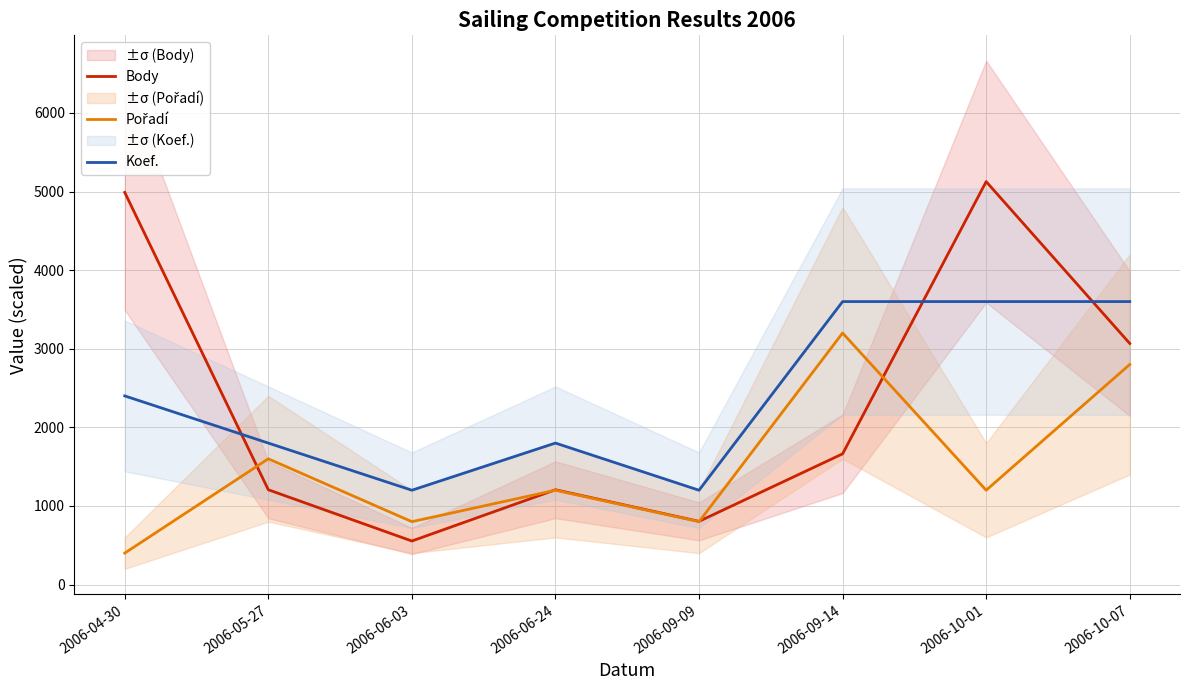

In Body, how many points are lower than both neighbors (excluding endpoints)?

2